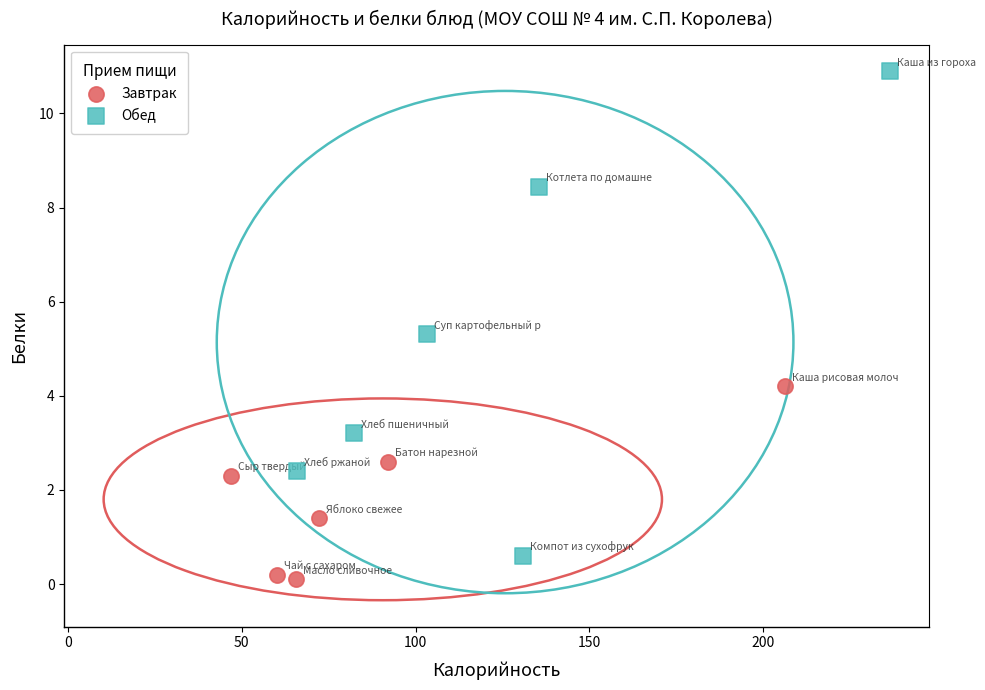

Which series contains the highest Y value?

Обед